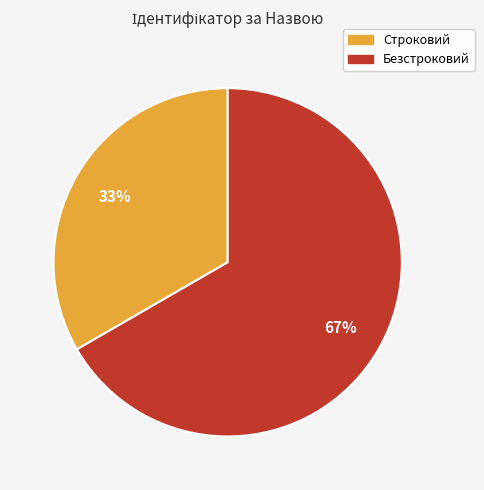

To the nearest percent, what is the combined percentage of Строковий and Безстроковий?

100%